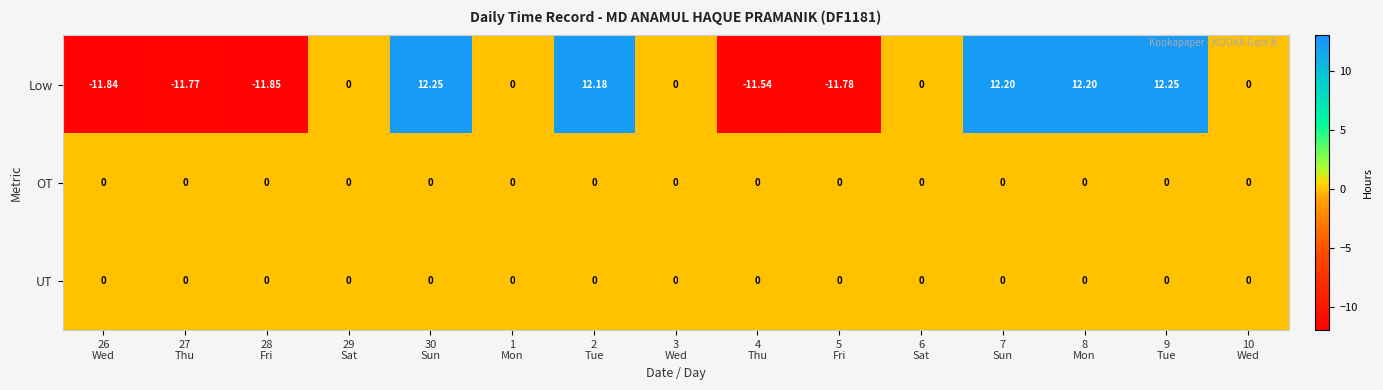

Which series has the largest total across all categories?

Low